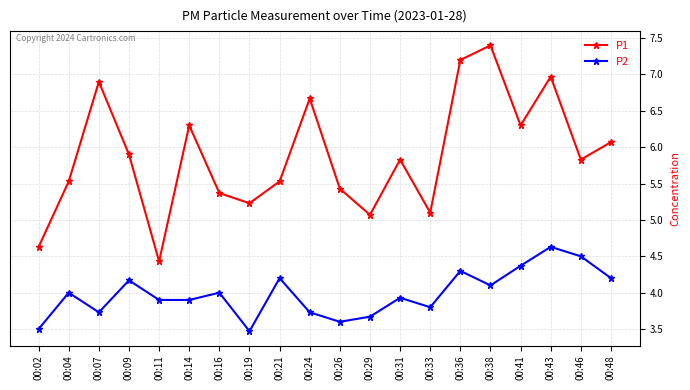

At which category does P2 reach its first local valley?

00:07